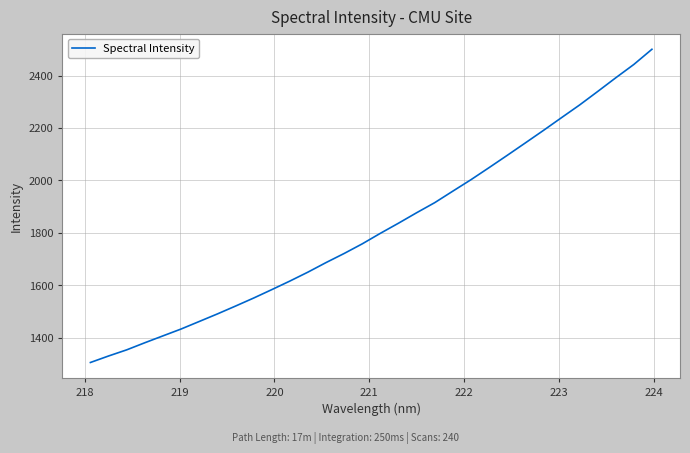

What is the maximum value shown in the chart?

2500.1